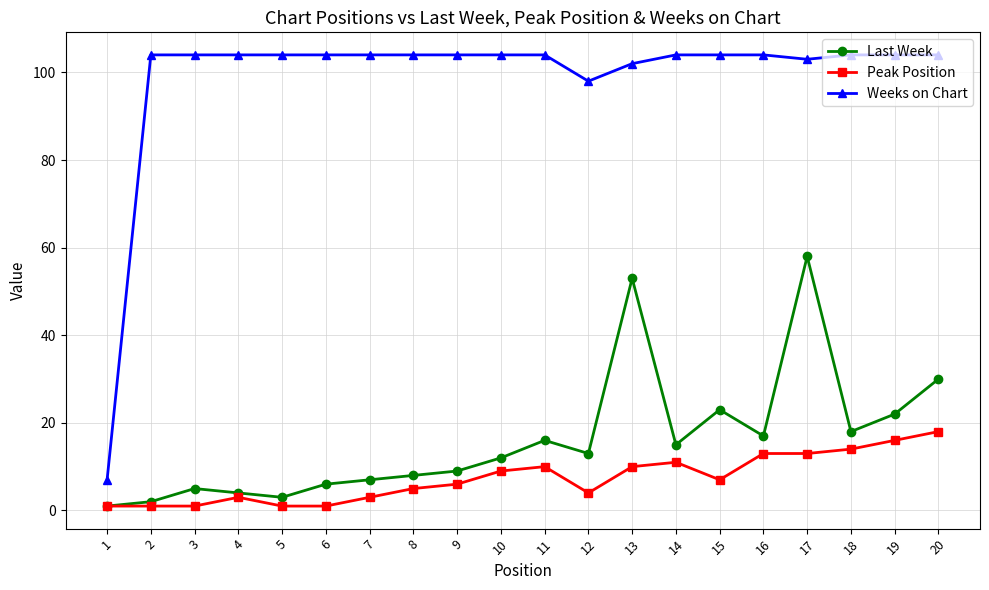

What is the maximum value for Last Week?

58